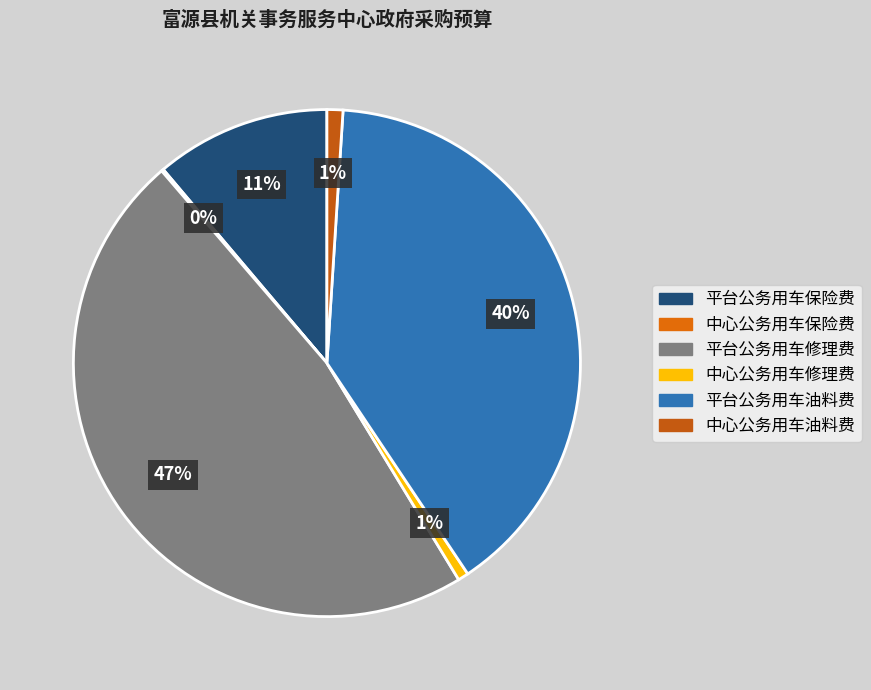

Is the sum of 中心公务用车保险费 and 平台公务用车修理费 greater than half?

No